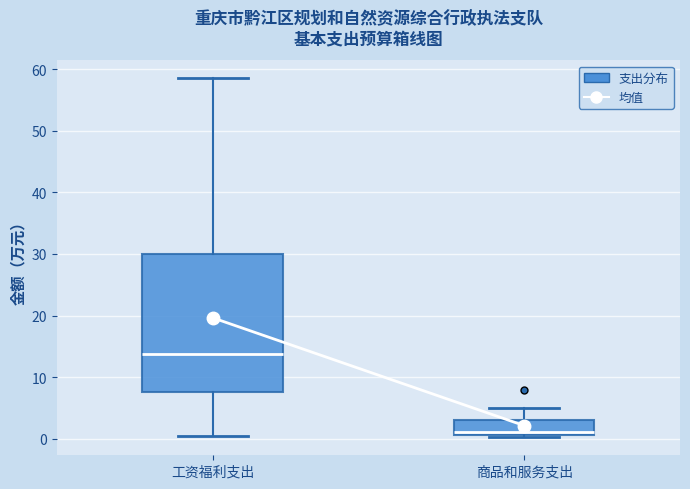

Which box has the highest median line?

工资福利支出